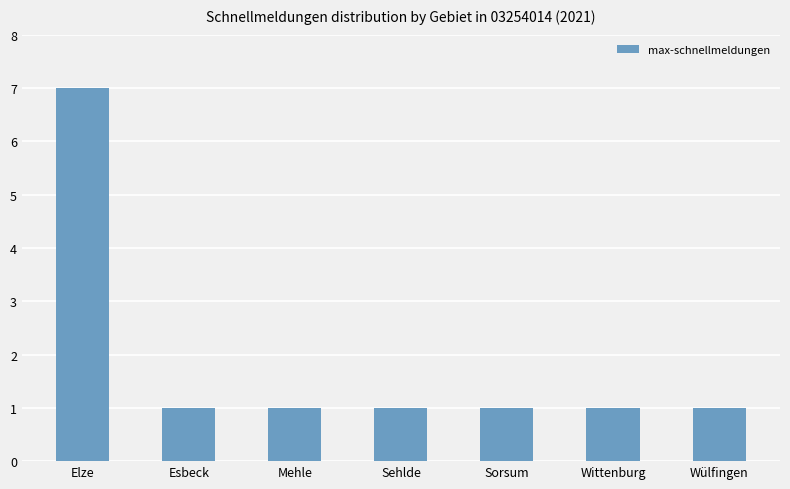

Which category has the highest value across all series?

Elze